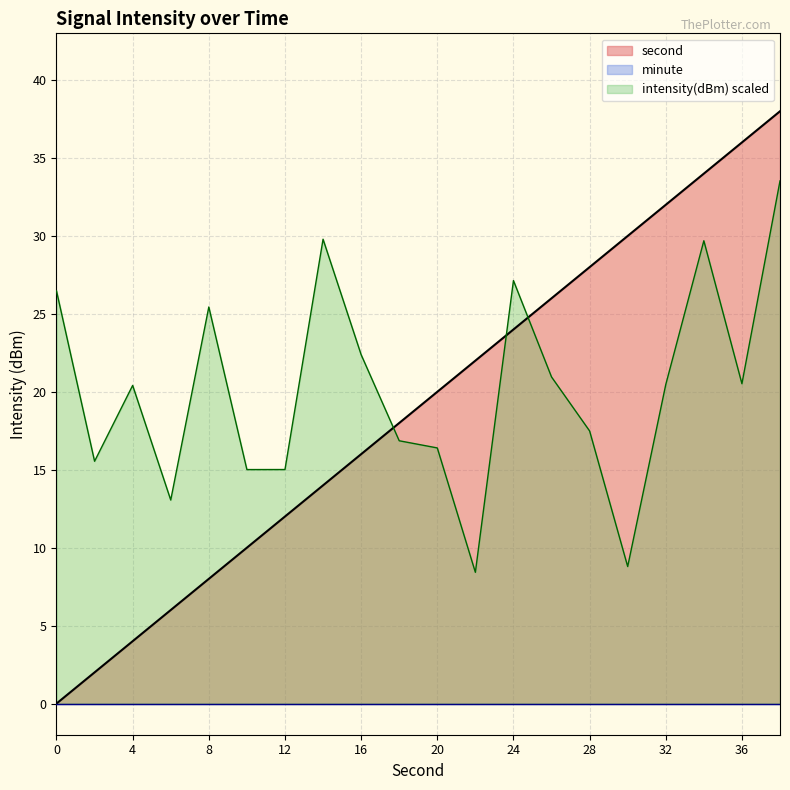

How many lines are shown in the chart?

3